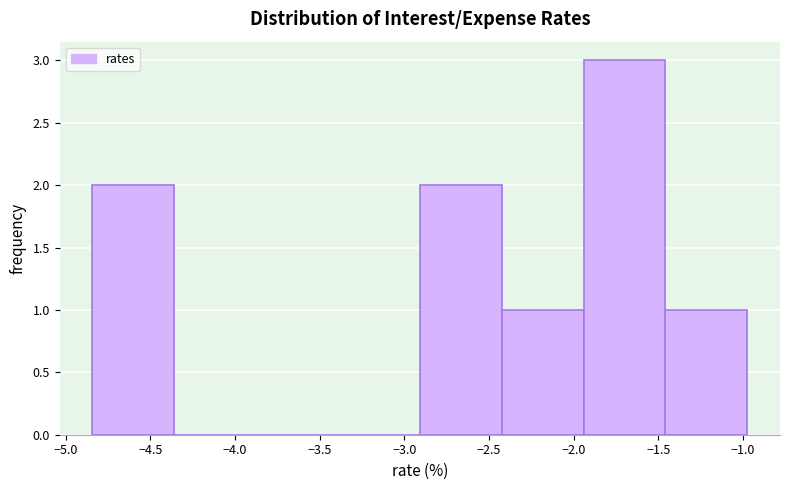

Over which range of the x-axis is the bar tallest?

-1.95 to -1.45